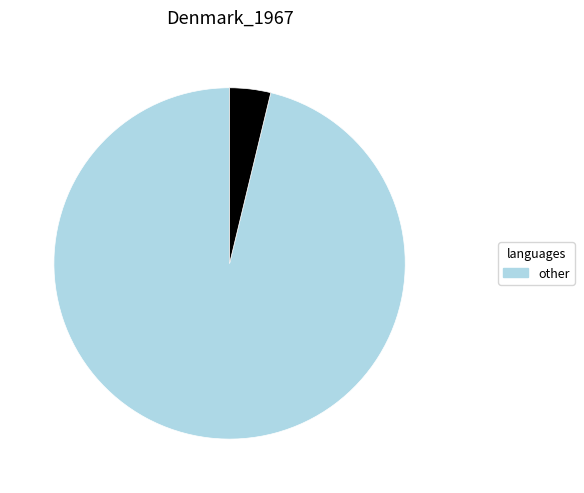

Does any single category account for the majority?

Yes